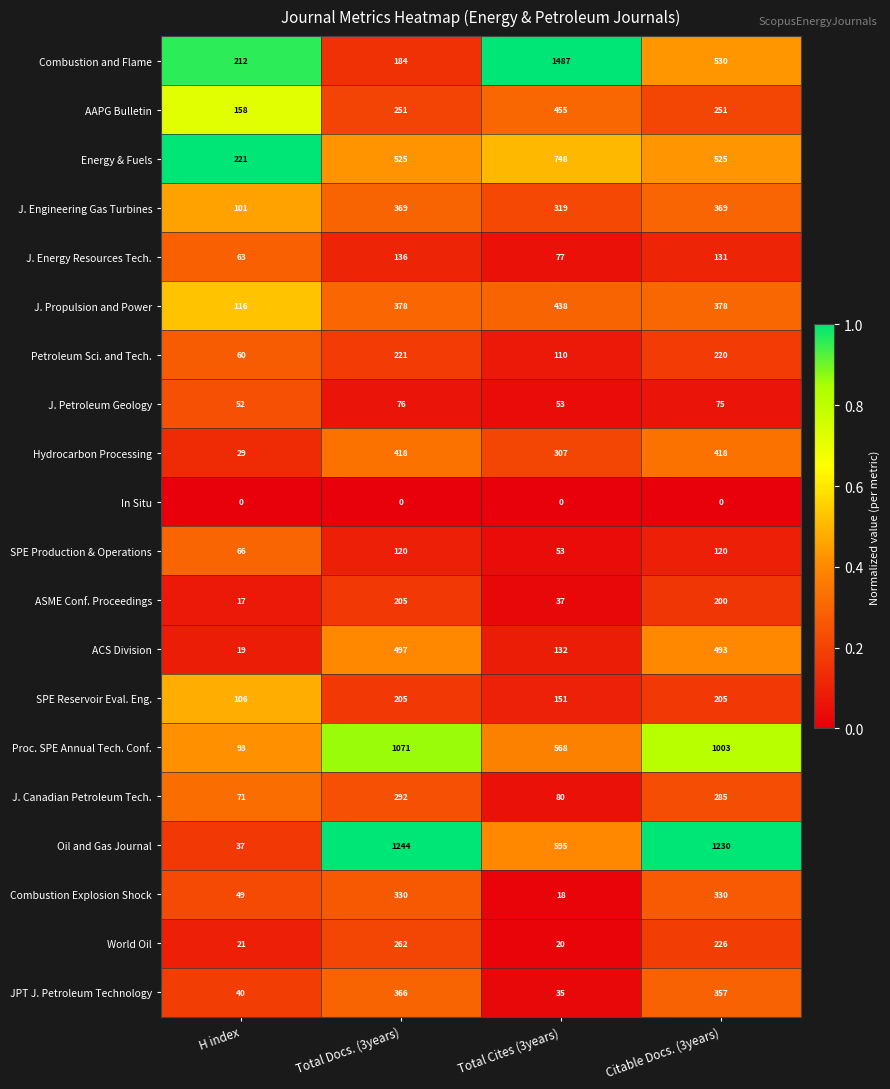

Which series has the largest total across all categories?

Oil and Gas Journal